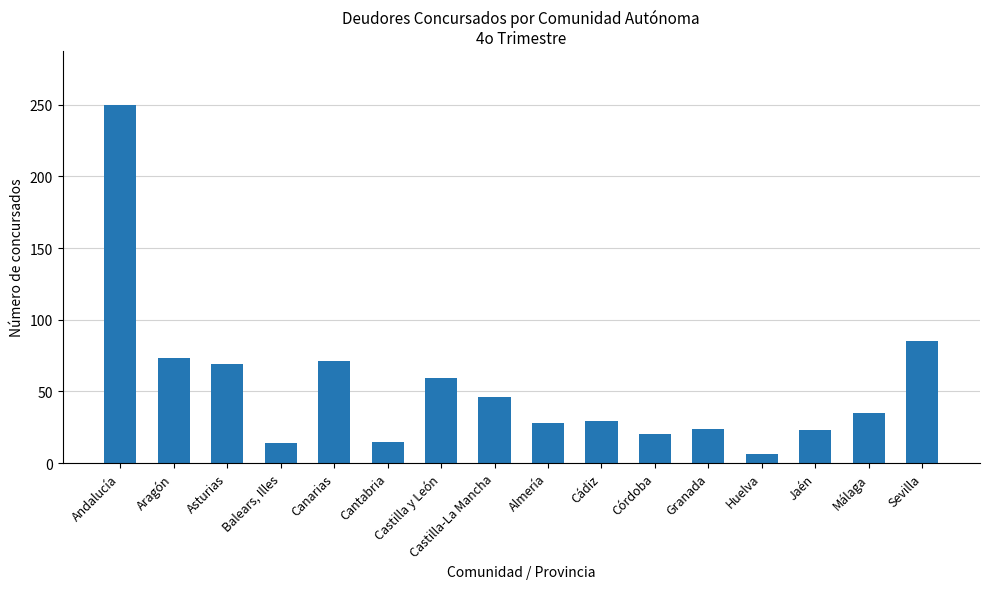

True or false: the data shows 28 at Almería.

True